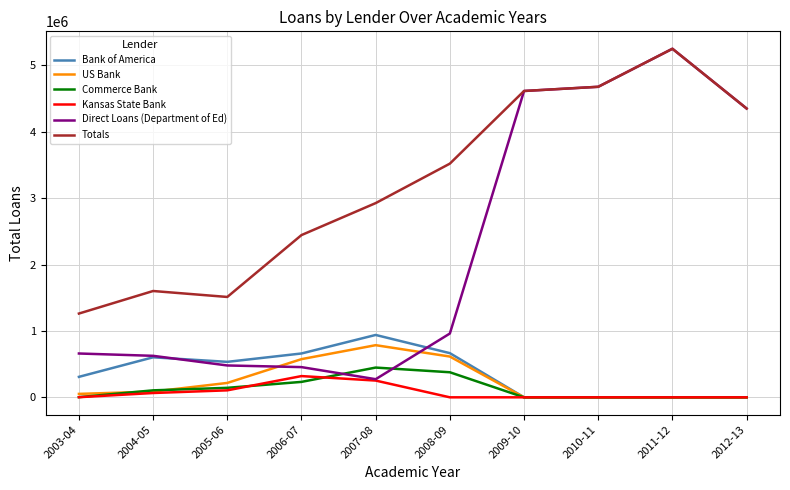

The value of Bank of America at 2006-07 is 660458. True or false?

True